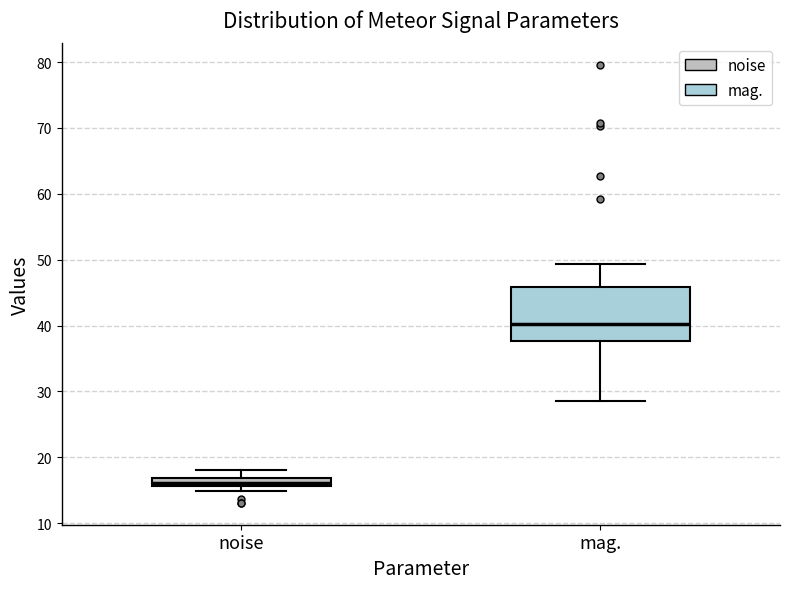

Where is the lower edge of the box for mag. on the y-axis? The values are not printed on the chart, so give them approximately, as read against the axis.

38